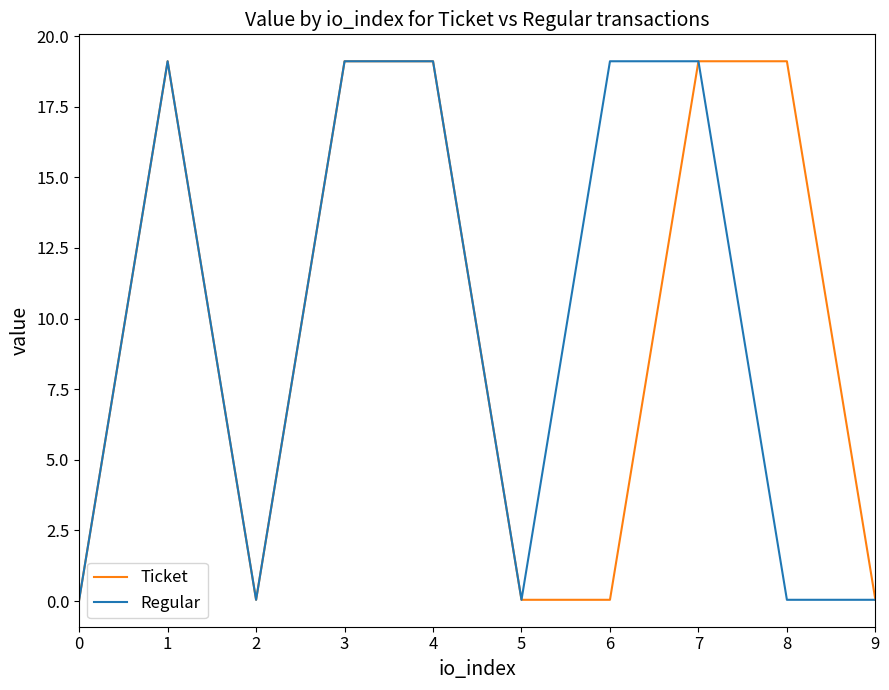

At which category does Ticket reach its first local peak?

1